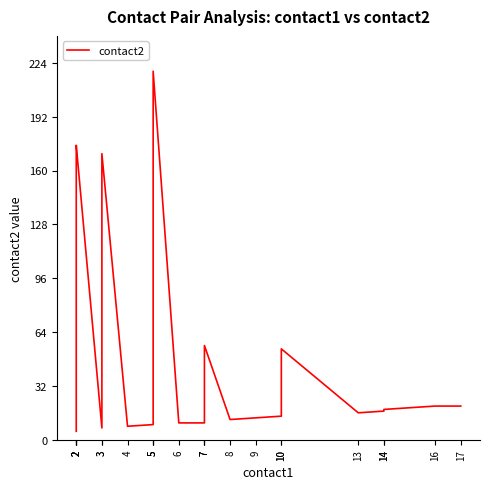

Approximately how many times larger is the value at 8 compared to 10?

0.2